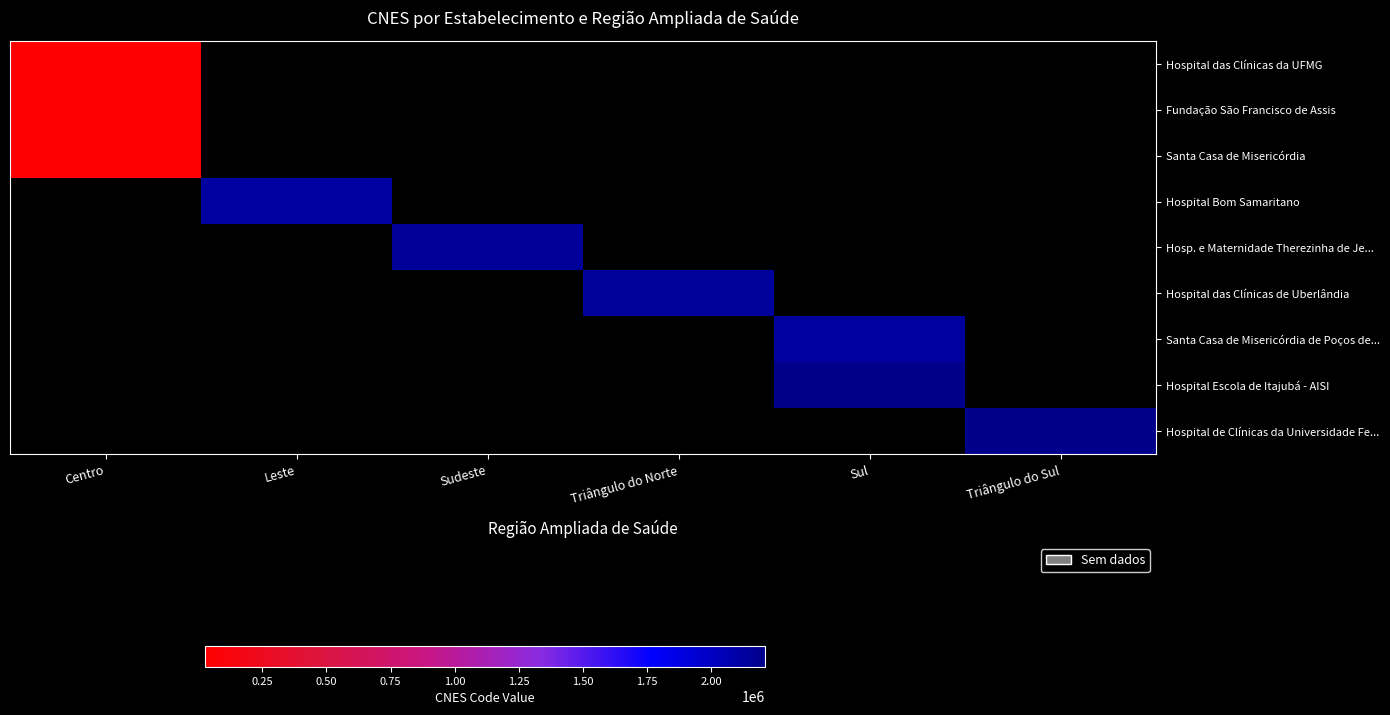

Which has a higher value, Sudeste or Triângulo do Sul?

Triângulo do Sul